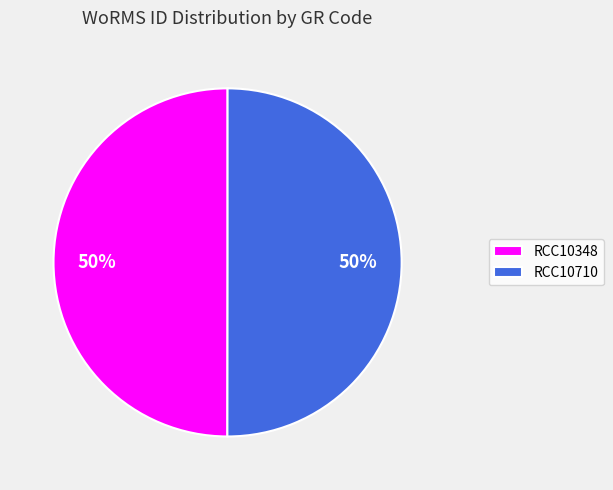

Combined, do RCC10710 and RCC10348 account for over 50%?

Yes